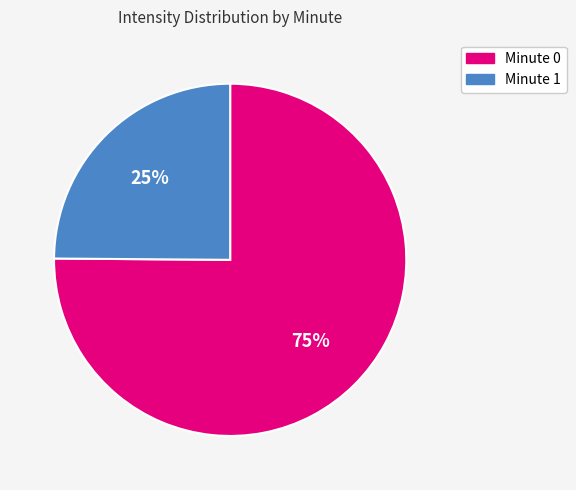

Is there any slice that represents more than half of the pie?

Yes